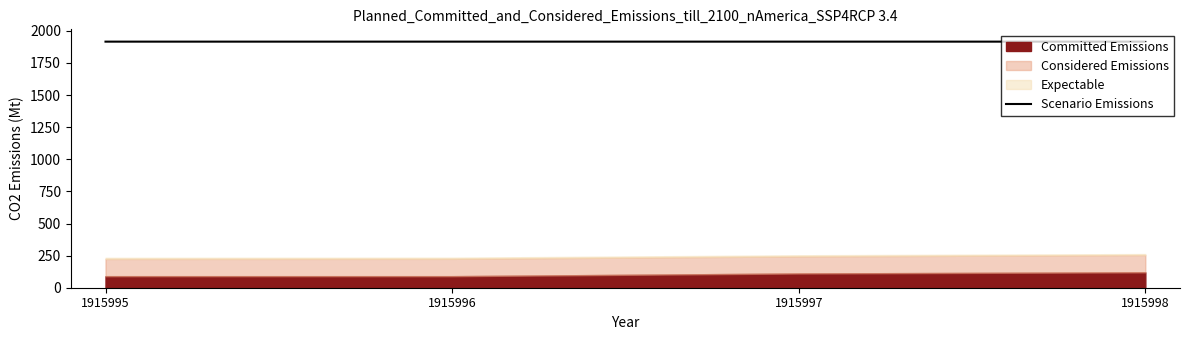

Count the values in the range 1915 to 1916.

4